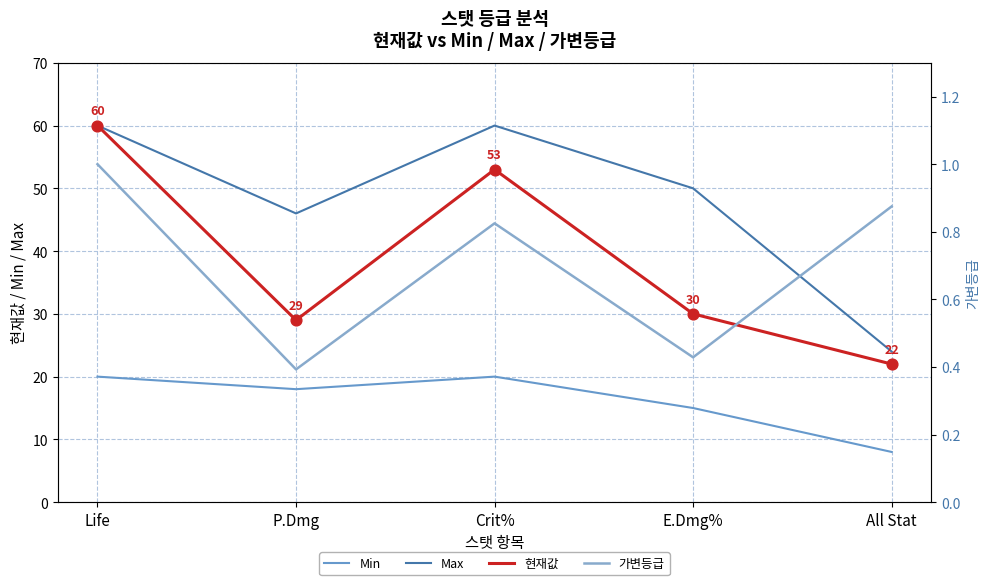

What is the total value across all series at P.Dmg?

93.4